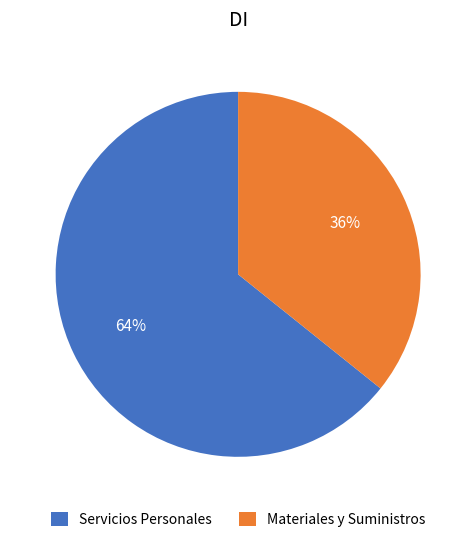

Does Materiales y Suministros represent more than half of the total?

No